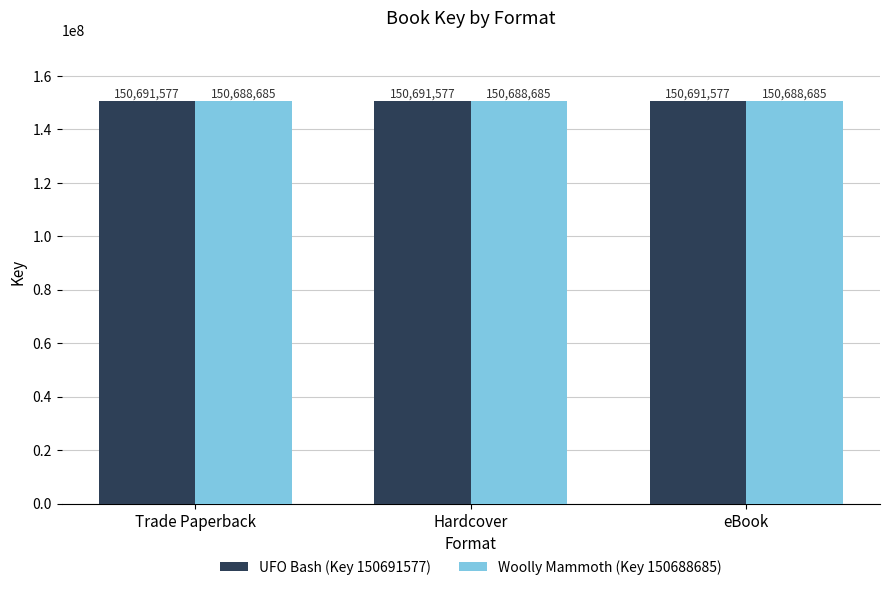

Read the UFO Bash (Key 150691577) value at eBook.

150691577